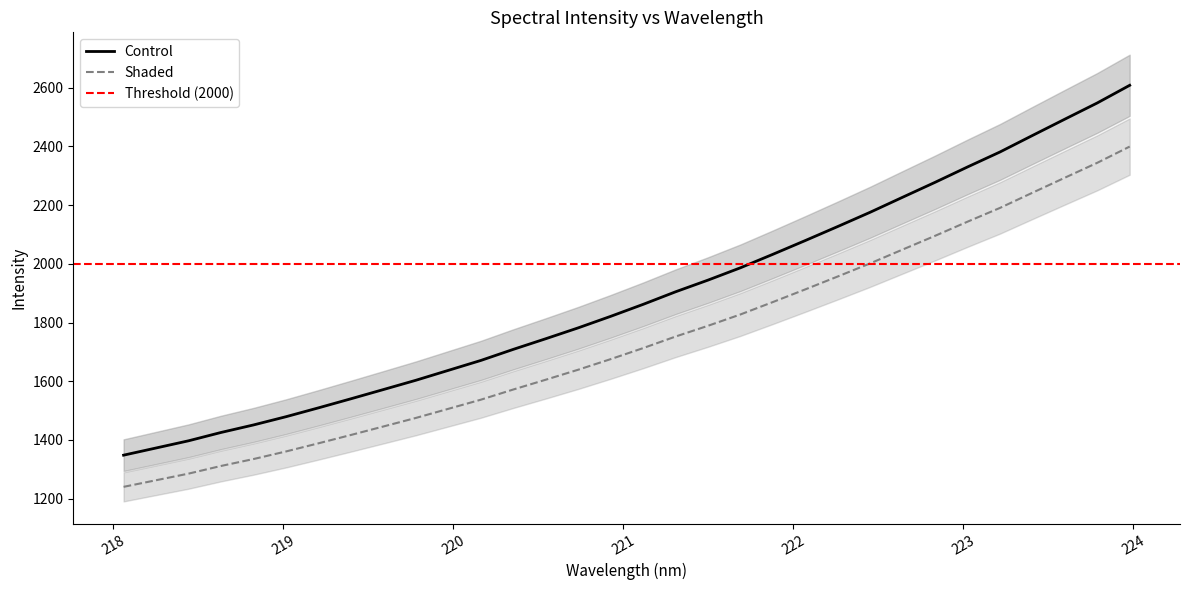

Is it true that the value at 221.3083 is 1006.4?

False